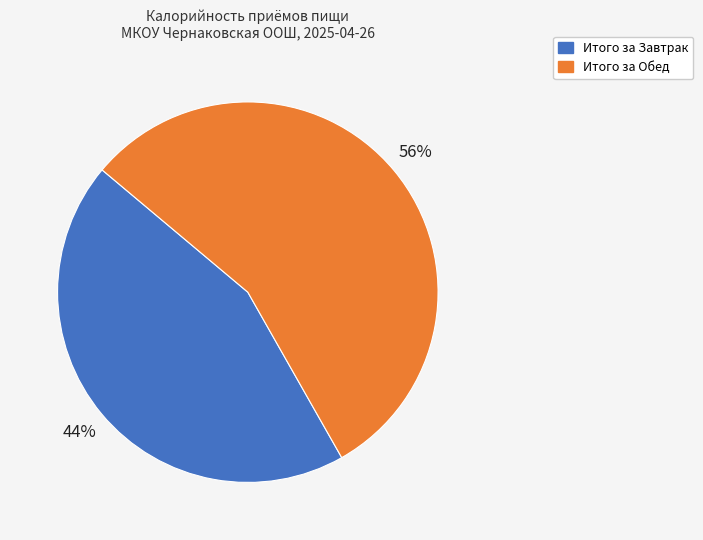

What percentage is the Итого за Обед slice, to the nearest percent?

56%